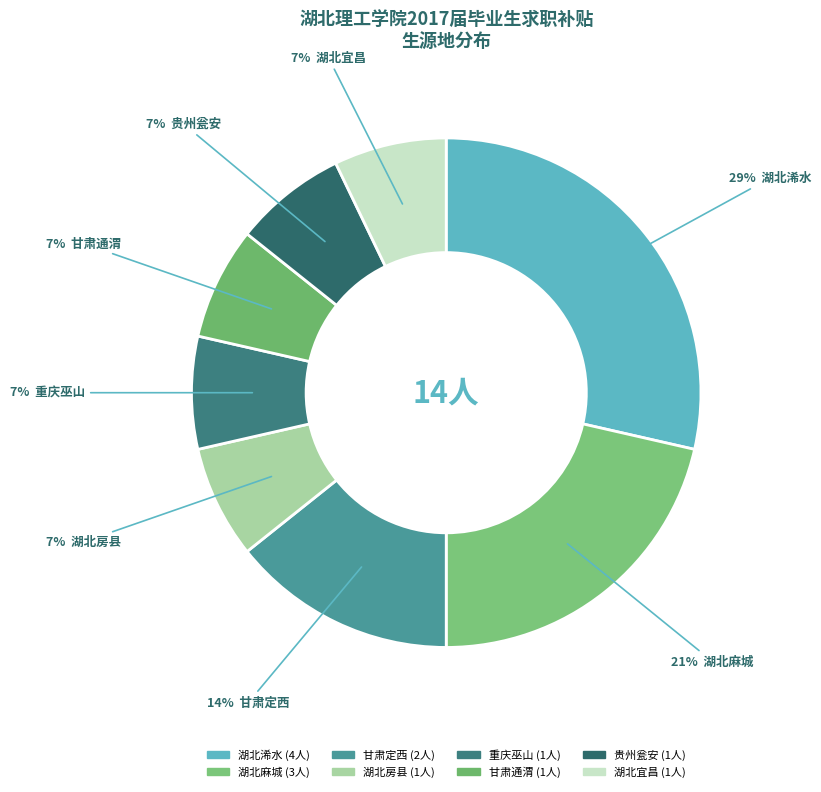

To the nearest percent, what is the average slice percentage?

12%